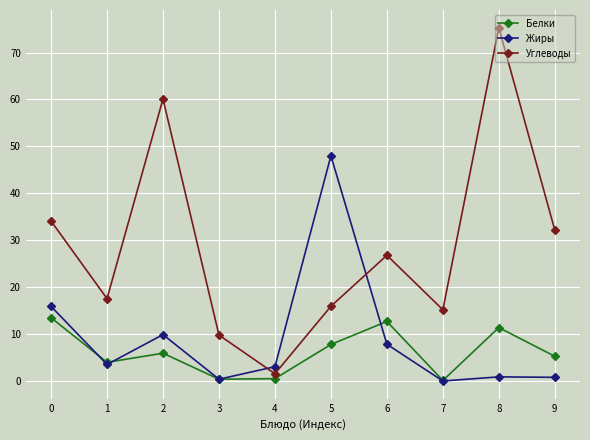

What is the difference between the Углеводы values at 4 and 5?

14.4